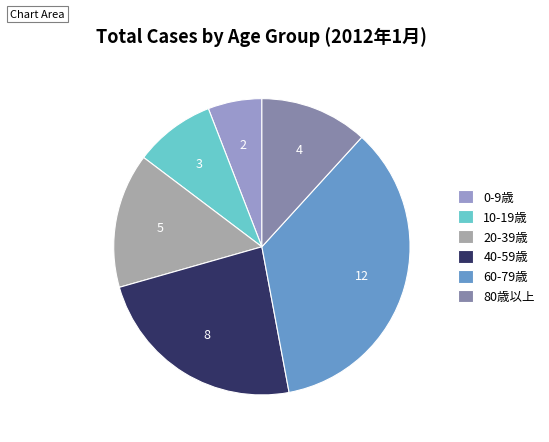

Is there a majority slice in this chart?

No